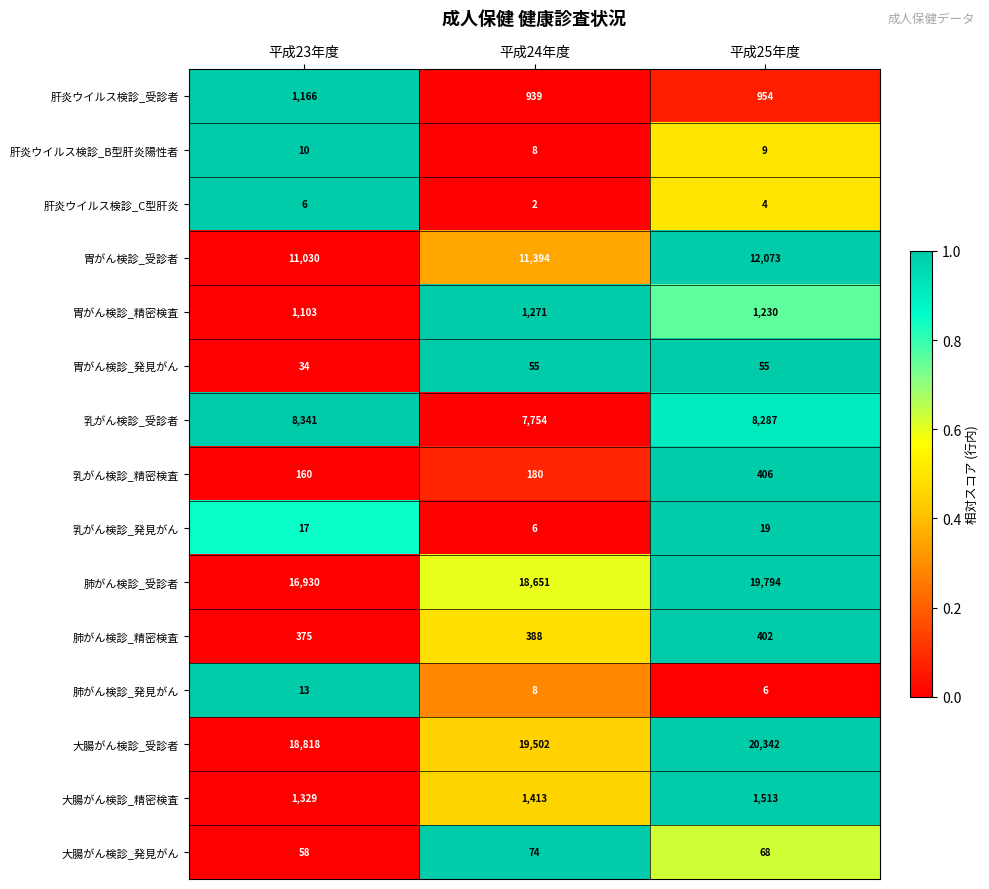

Which series has the largest range (max minus min)?

肺がん検診_受診者